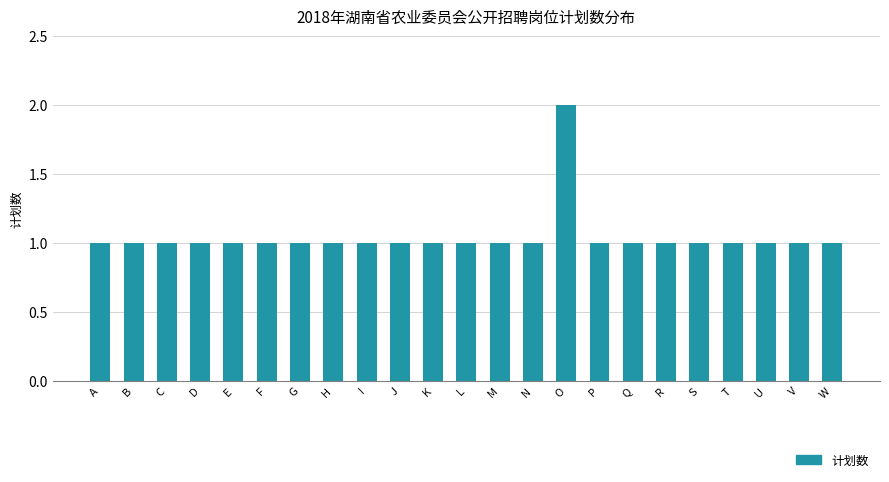

How many distinct data groups are displayed?

1